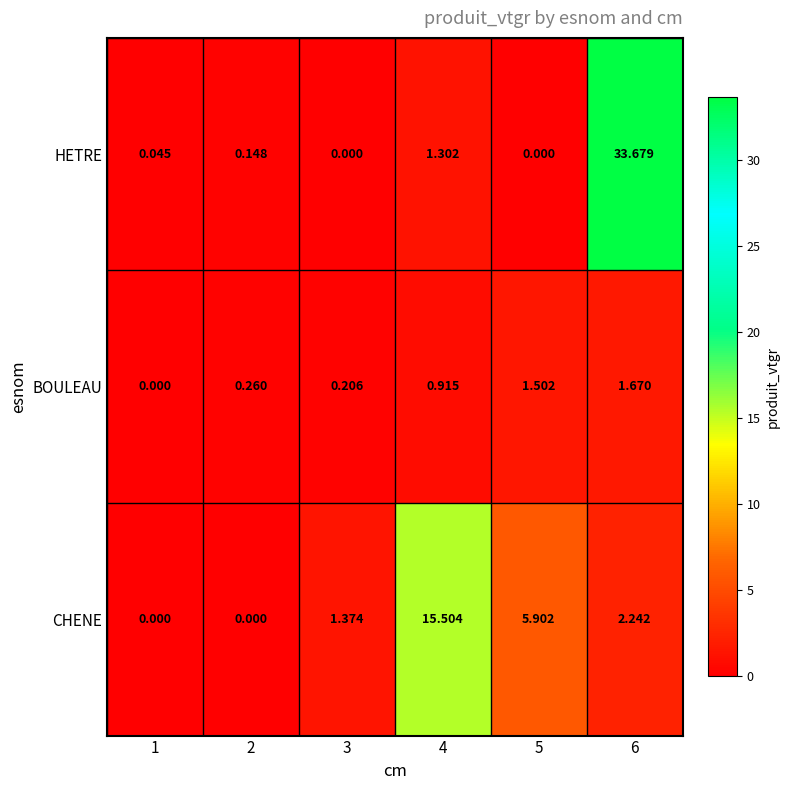

Which series changed the most between 1 and 4?

CHENE